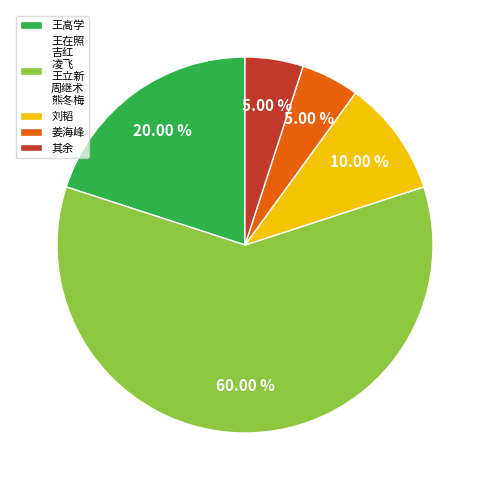

What is the ratio of the value at 王高学 to the value at 姜海峰?

4.0